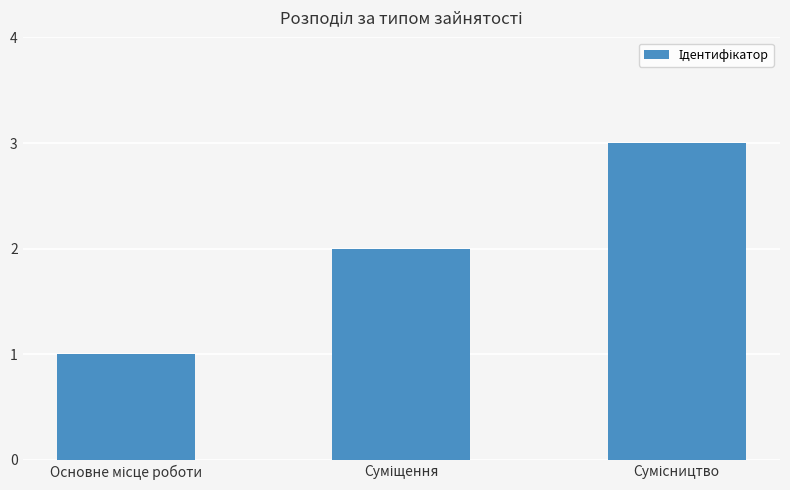

What is the greatest value displayed?

3